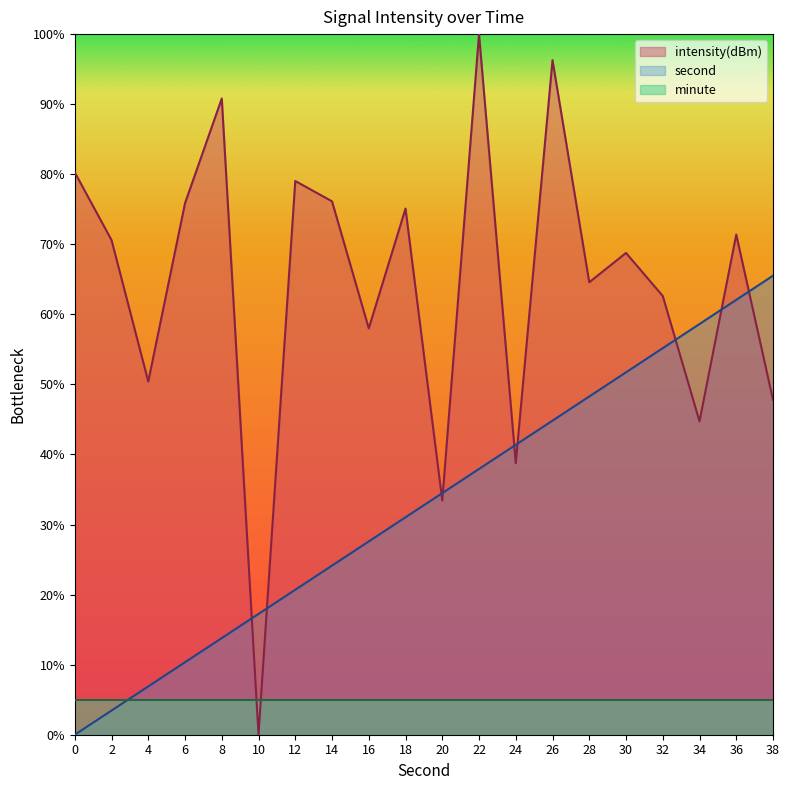

What value does the intensity series have at 12?

79.0